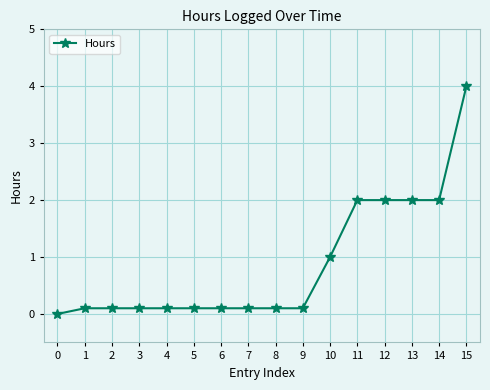

What is the approximate value at 13?

2.0